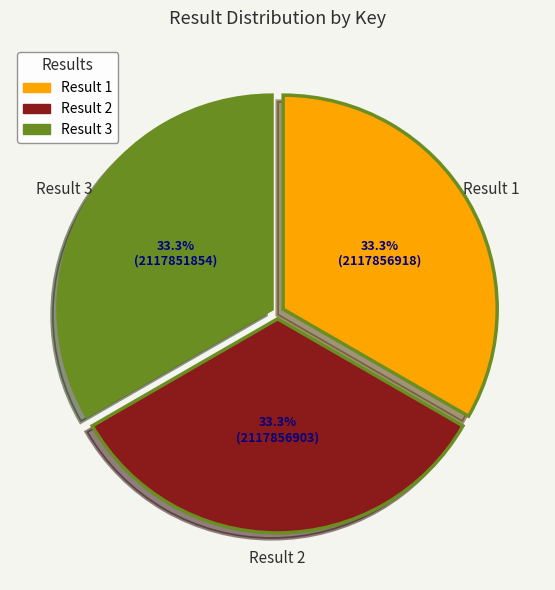

Is there a majority slice in this chart?

No